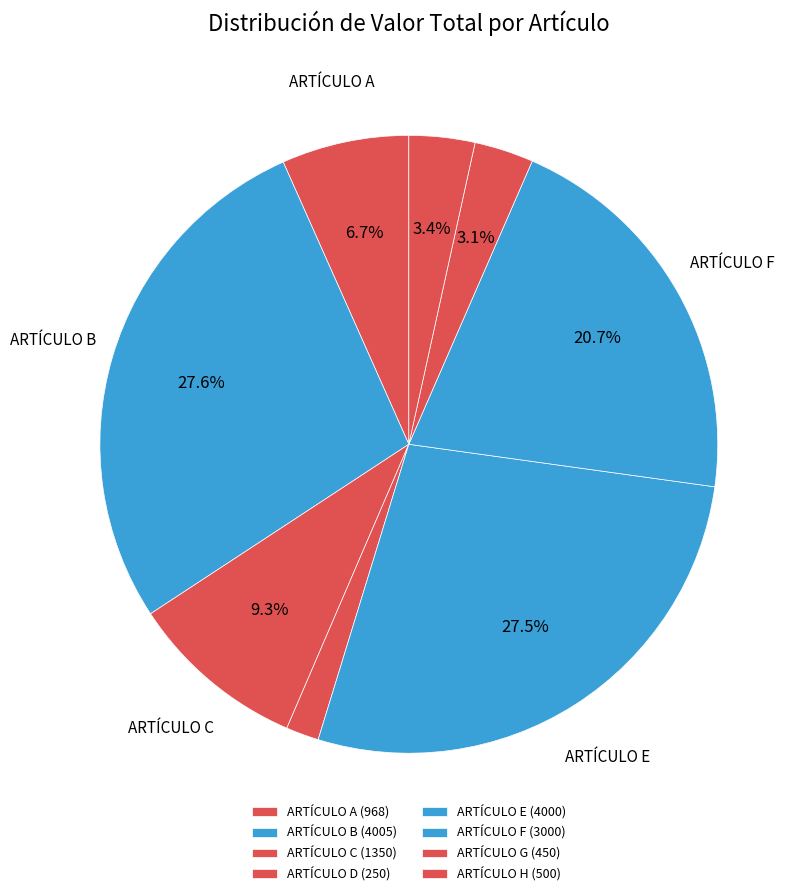

How many slices are in this pie chart?

8